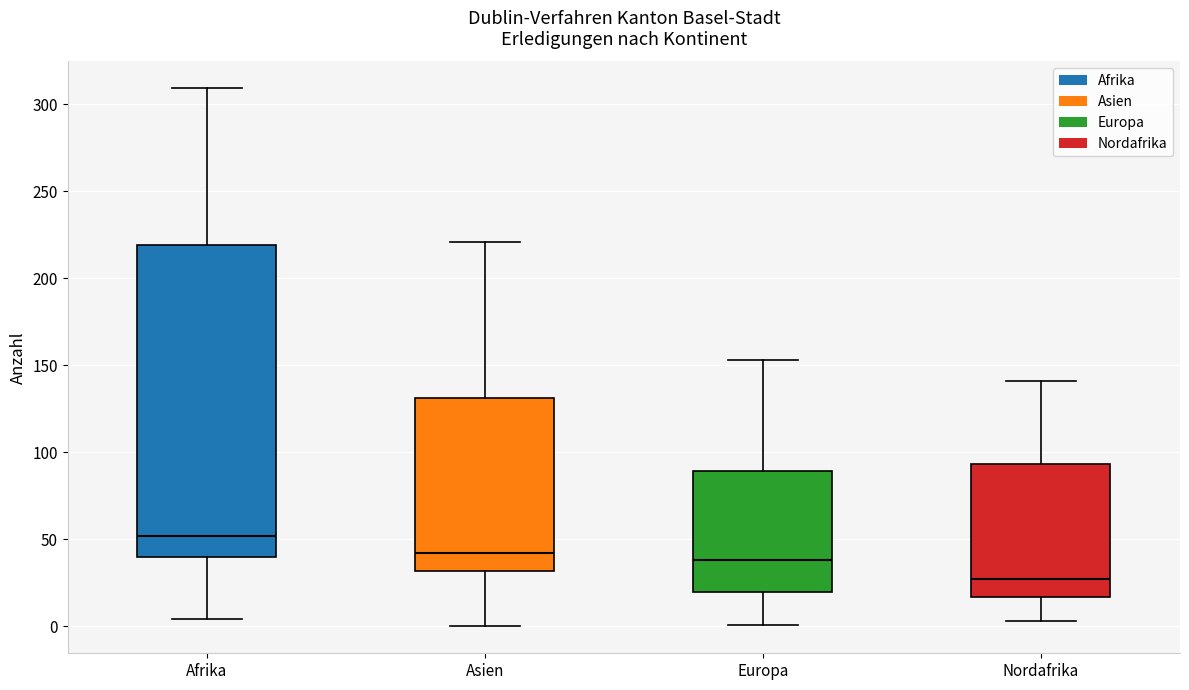

Where is the lower edge of the box for Nordafrika on the y-axis? The values are not printed on the chart, so give them approximately, as read against the axis.

15